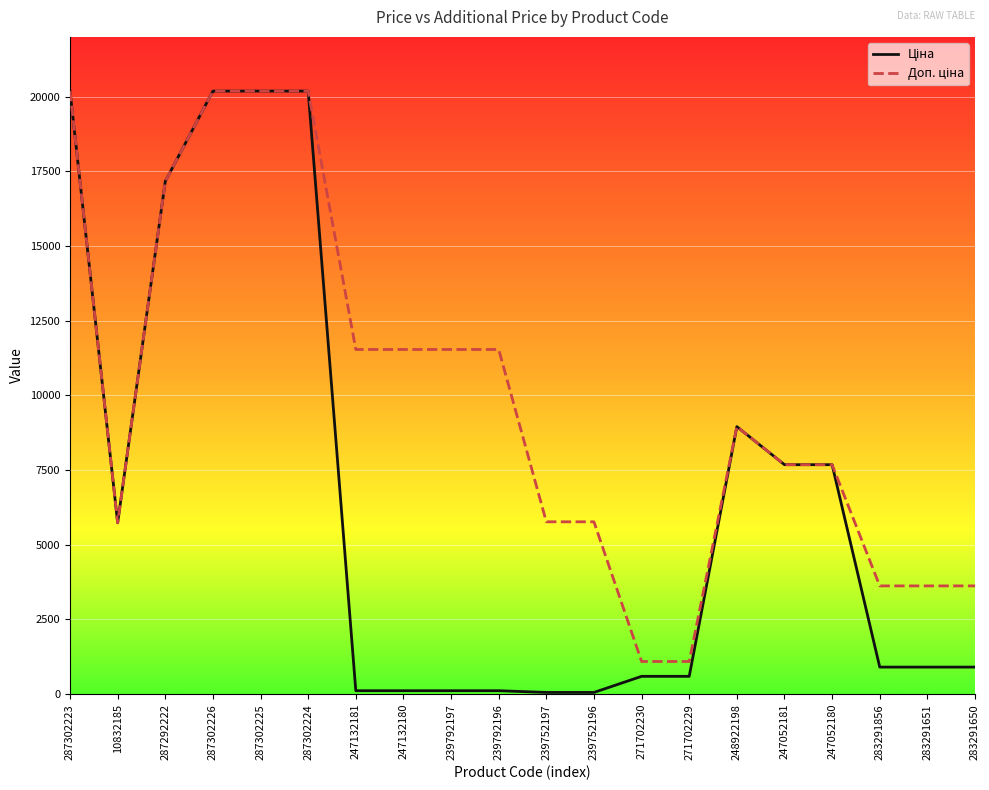

What is the maximum value shown in the chart?

20186.0